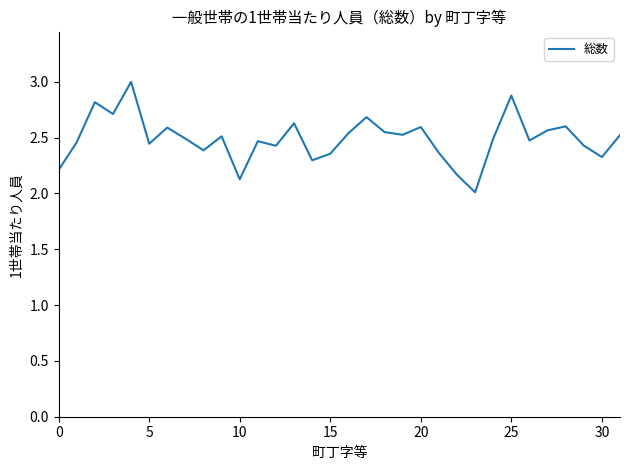

What is the greatest value displayed?

3.0